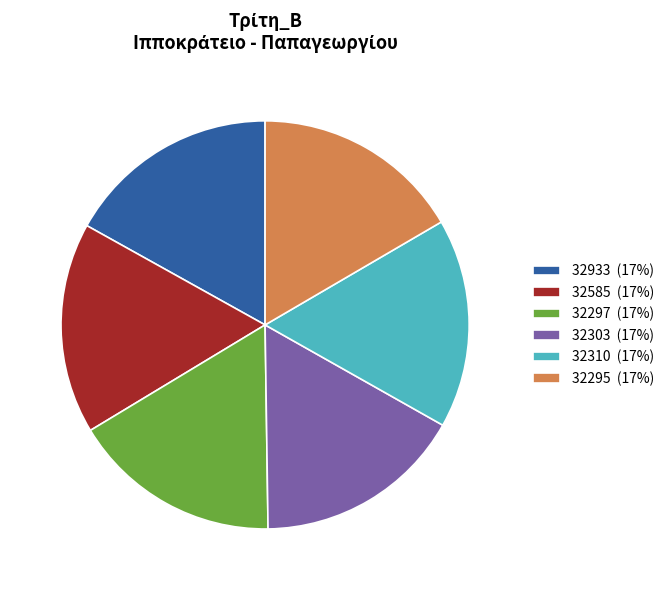

True or false: 32310 (17%) accounts for 24% of the total.

False